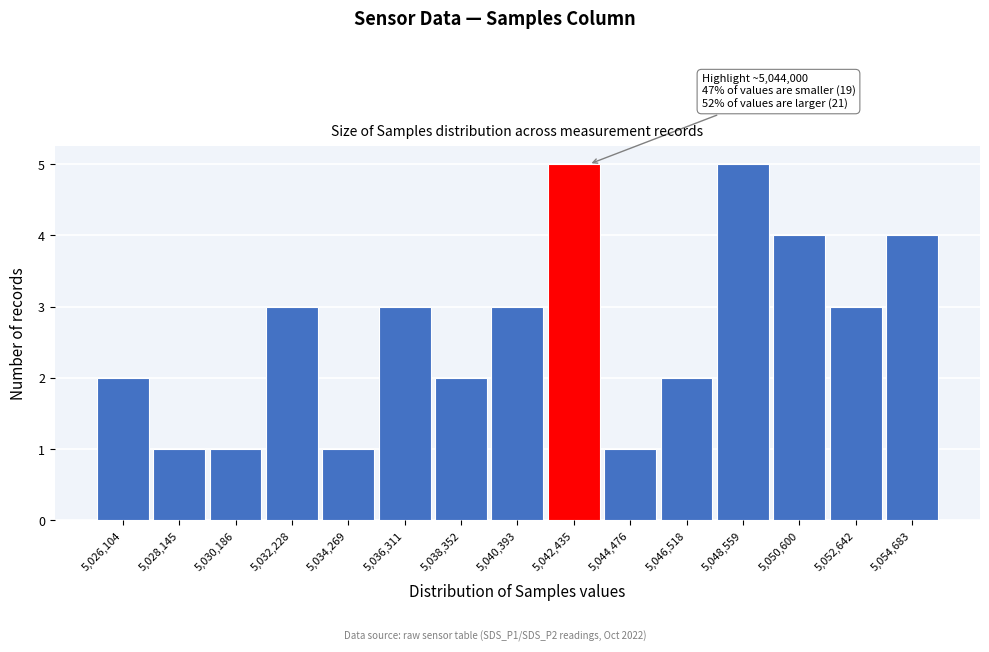

Reading left to right, what are all the values shown in this chart?

5,026,104=2	5,028,145=1	5,030,186=1	5,032,228=3	5,034,269=1	5,036,311=3	5,038,352=2	5,040,393=3	5,042,435=5	5,044,476=1	5,046,518=2	5,048,559=5	5,050,600=4	5,052,642=3	5,054,683=4